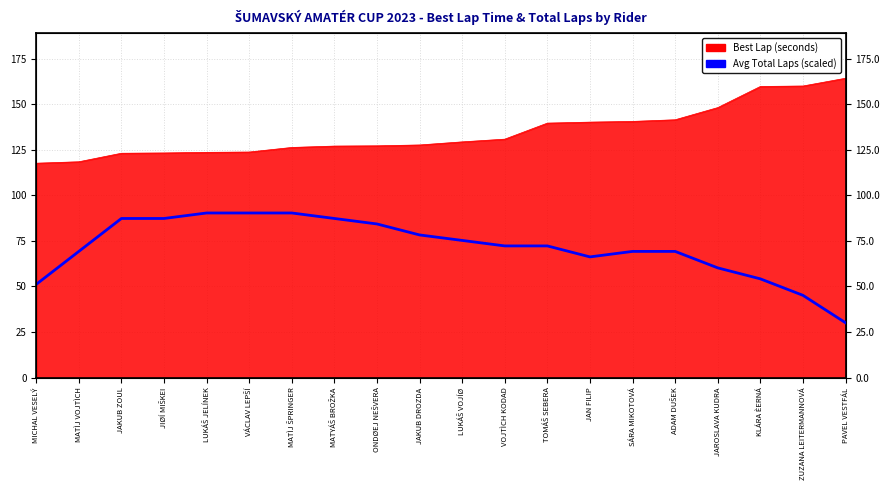

The value at VOJTÌCH KODAD is 21.4. True or false?

False